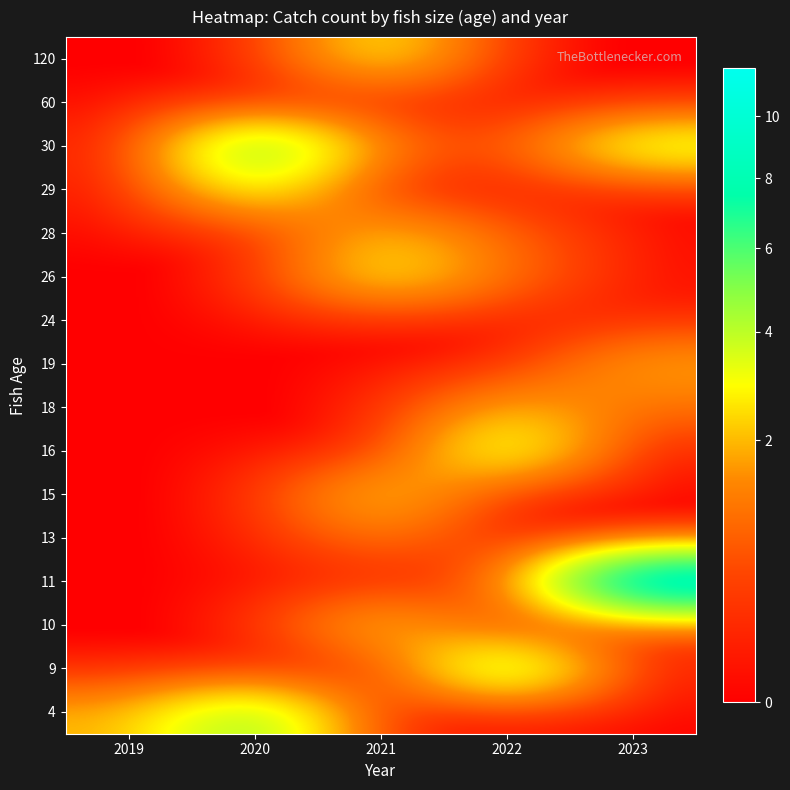

Between 2023 and 2021, which is larger?

2023